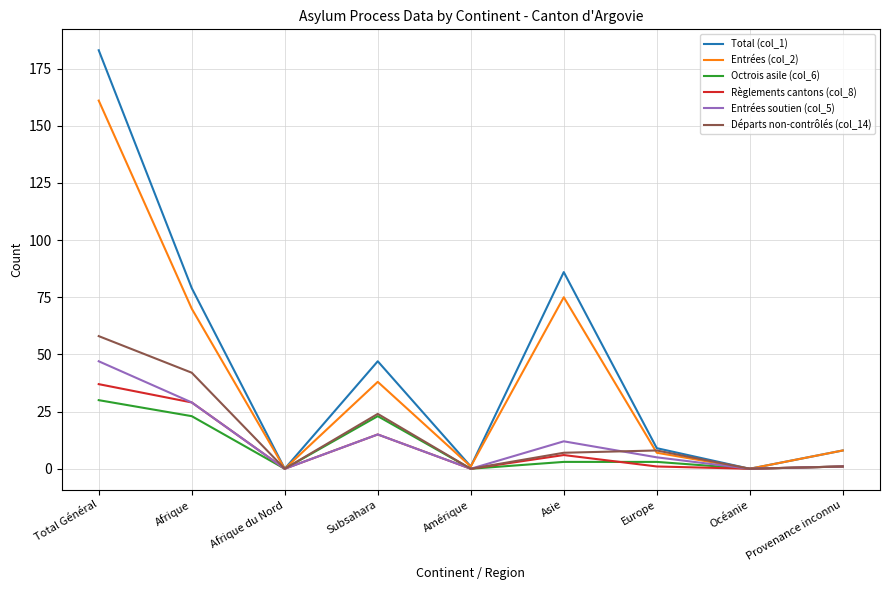

What is the average value of the Règlements cantons (col_8) series?

10